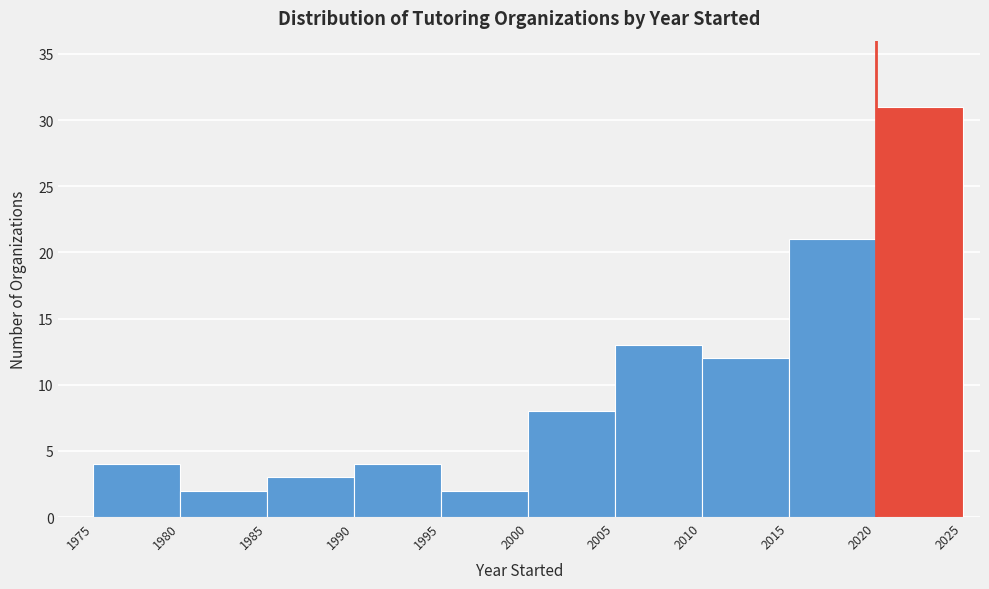

Which range on the x-axis has the tallest bar?

2020 to 2025